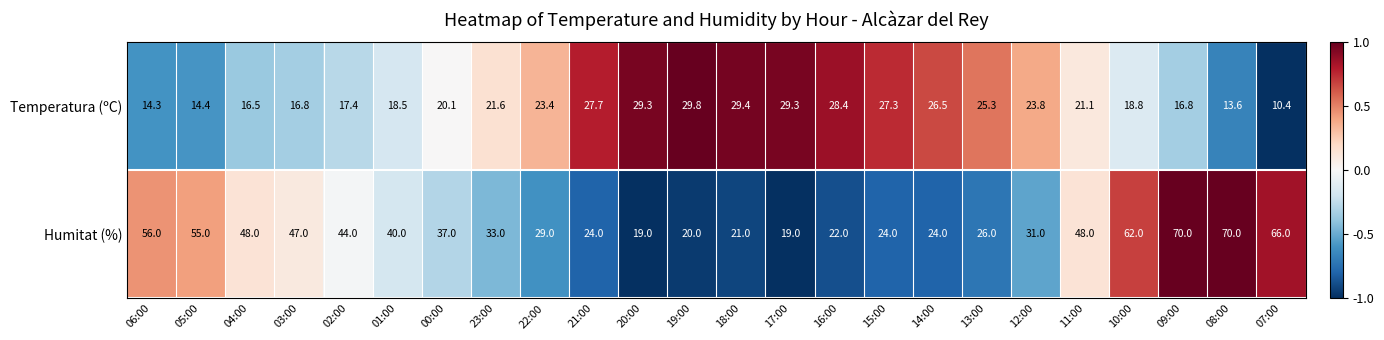

List the series in order of their peak value, highest first.

Humitat (%), Temperatura (ºC)